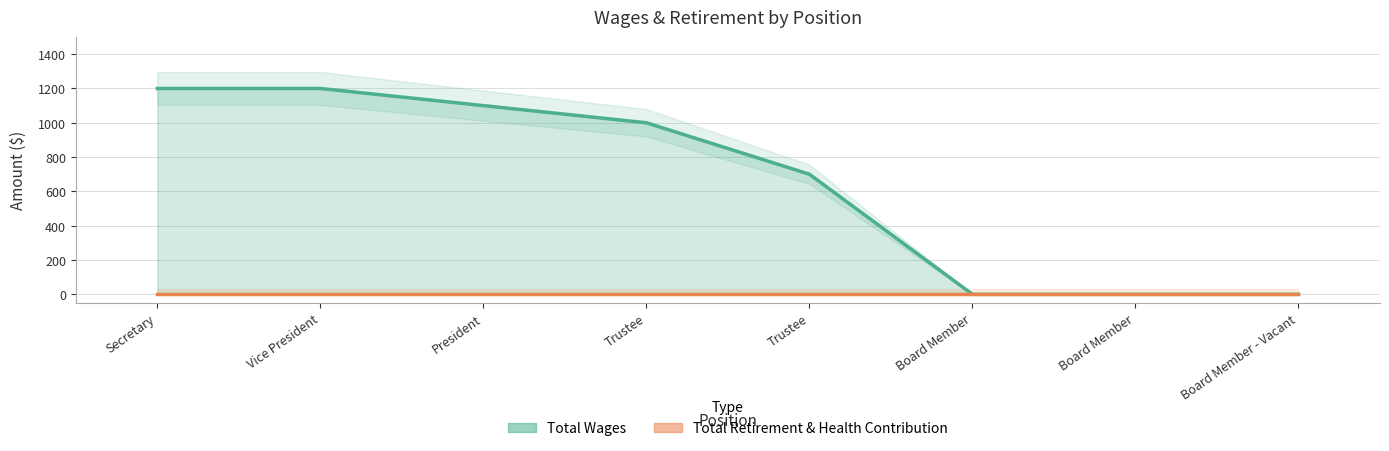

True or false: Total Wages and Total Retirement & Health Contribution intersect in this chart.

False